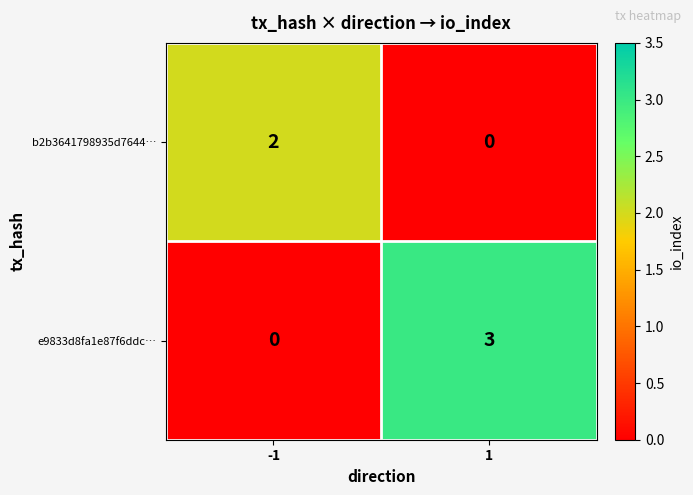

True or false: b2b3641798935d7644… has a value of 1 at 1.

False